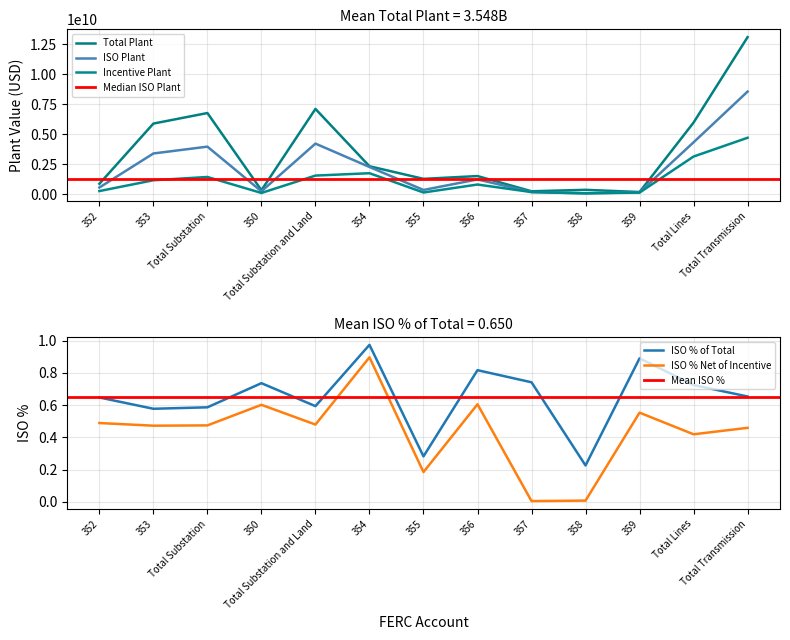

At which category is the sum across all series the highest?

Total Transmission